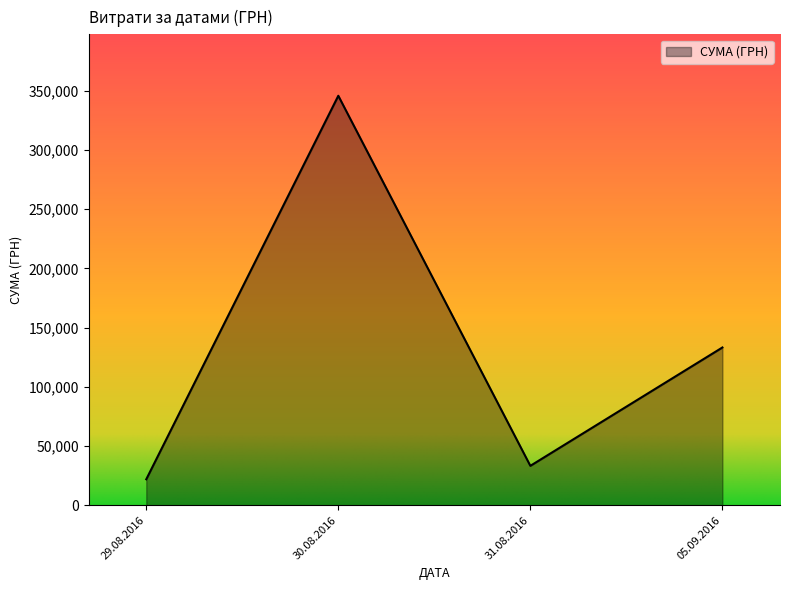

What is the approximate value at 05.09.2016?

133168.7